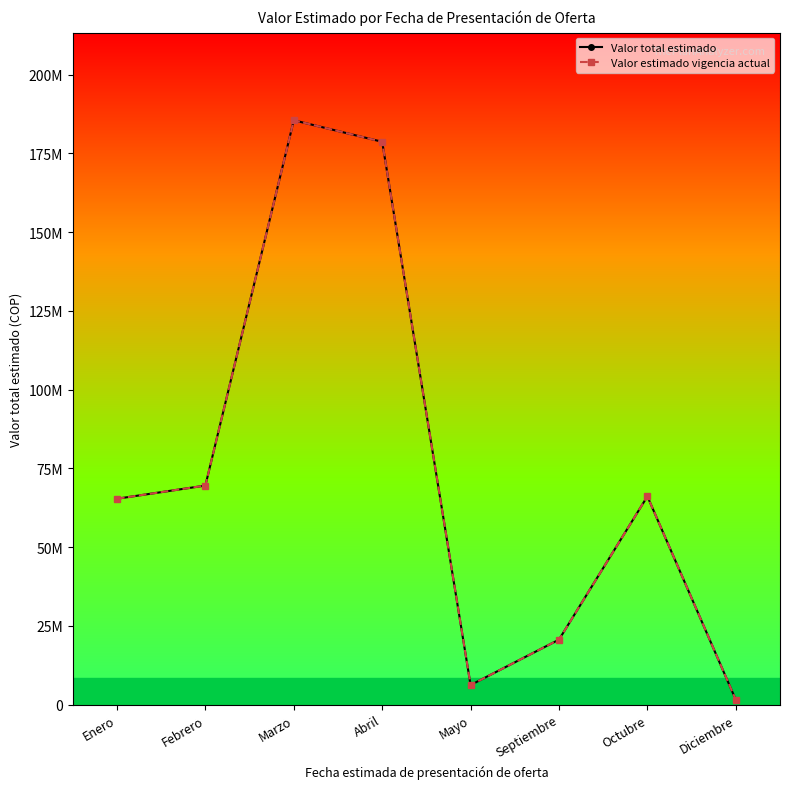

True or false: Valor total estimado and Valor estimado vigencia actual cross at least once.

False